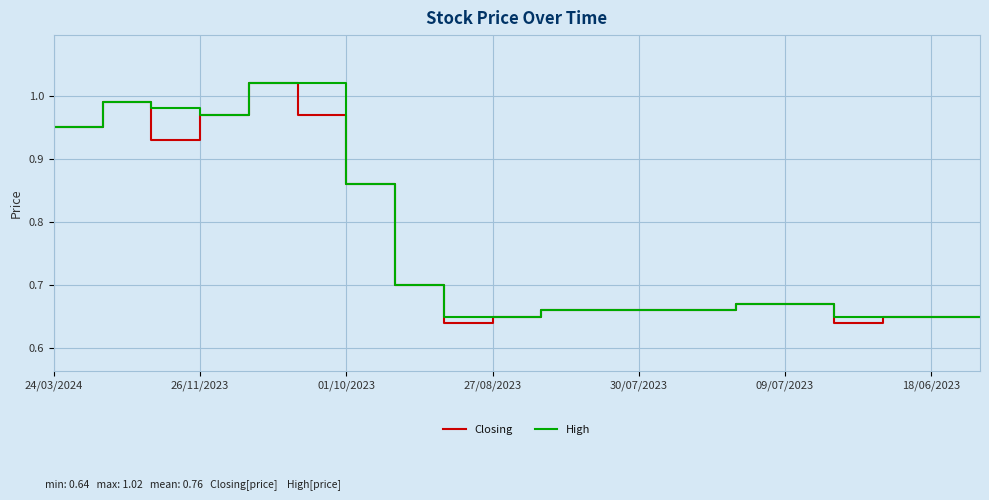

Which series has the largest total across all categories?

High